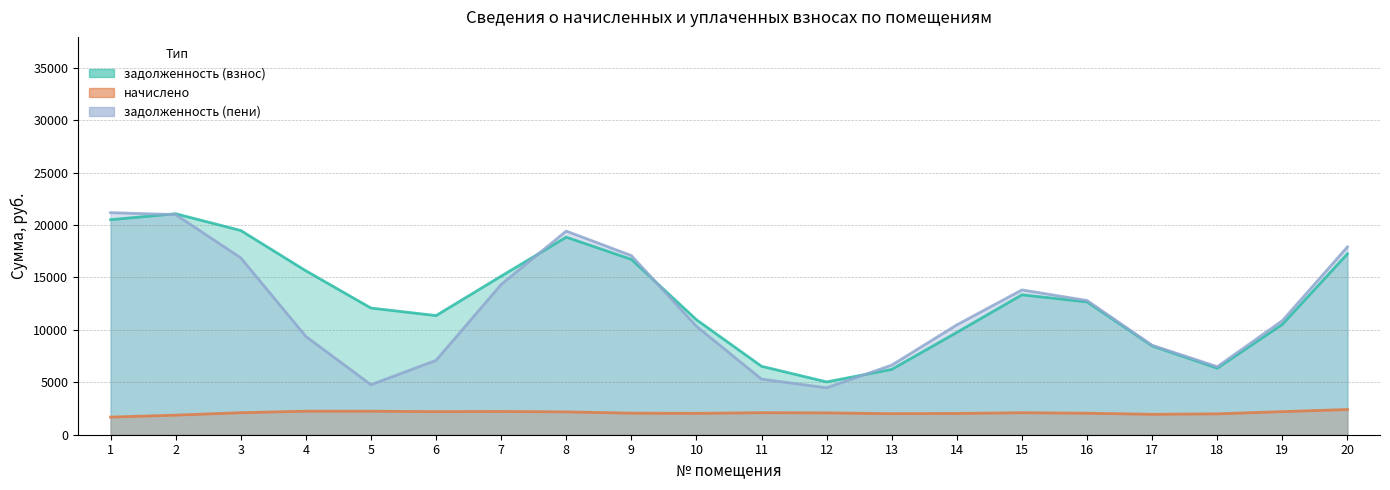

Which has a higher value, 19 or 15?

15